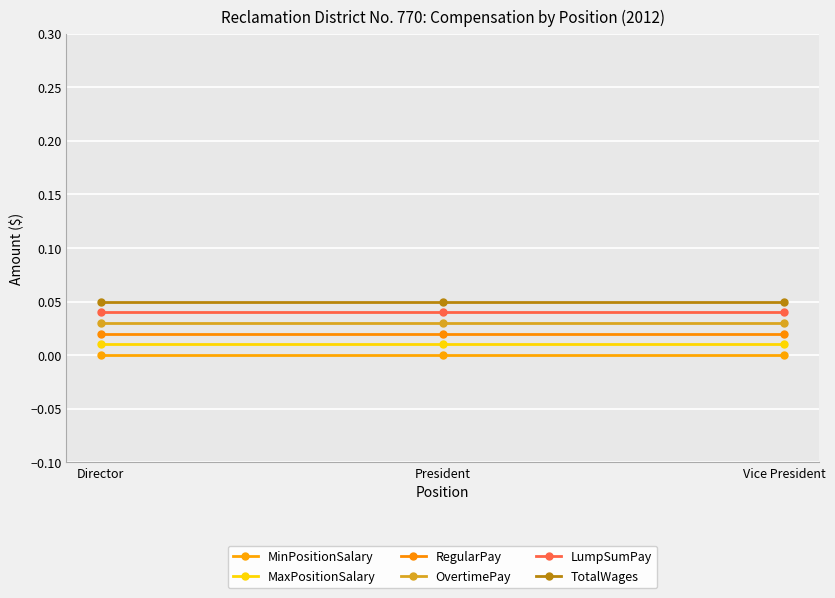

What are all the series names shown in the legend?

MinPositionSalary, MaxPositionSalary, RegularPay, OvertimePay, LumpSumPay, TotalWages